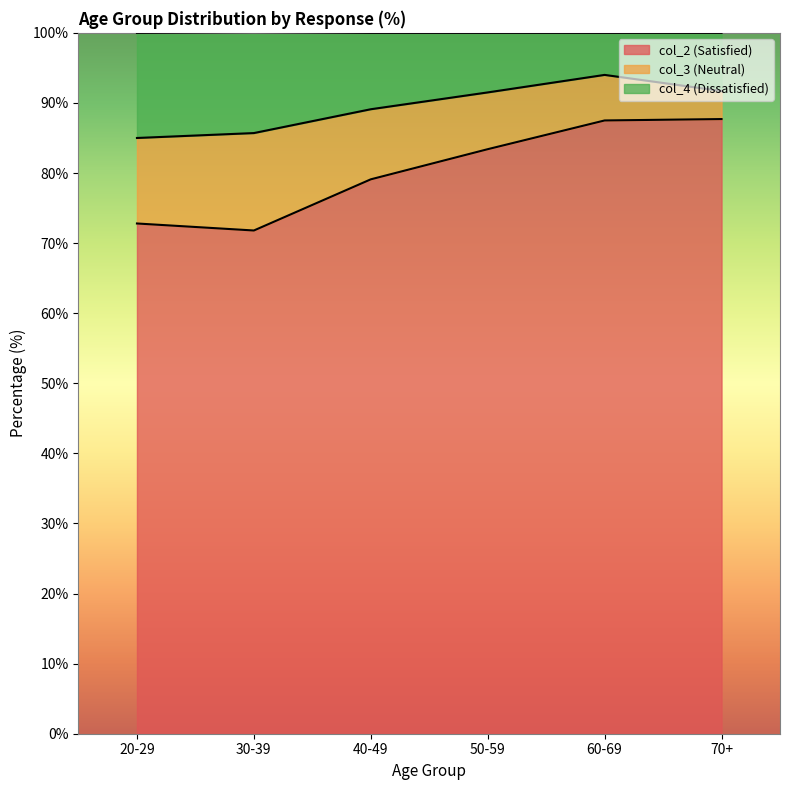

The value of col_2 (Satisfied) at 50-59 is 30.8. True or false?

False